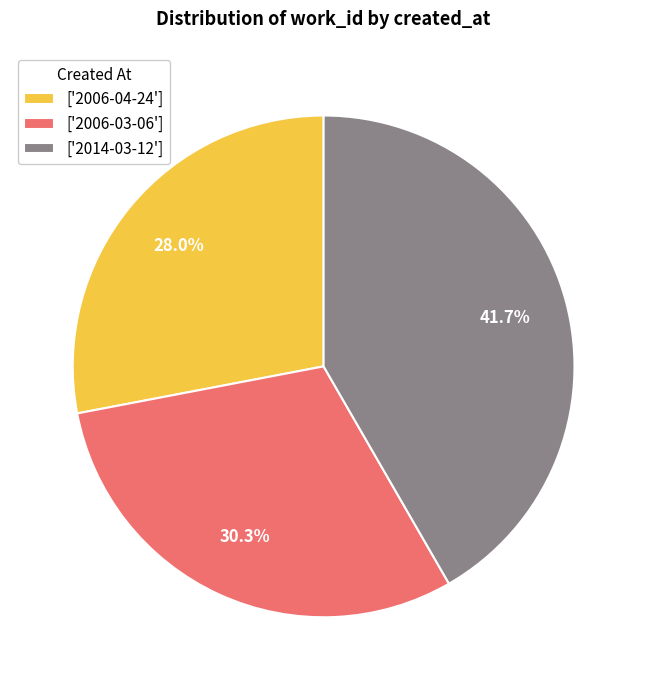

Between ['2006-03-06'] and ['2006-04-24'], which is larger?

['2006-03-06']